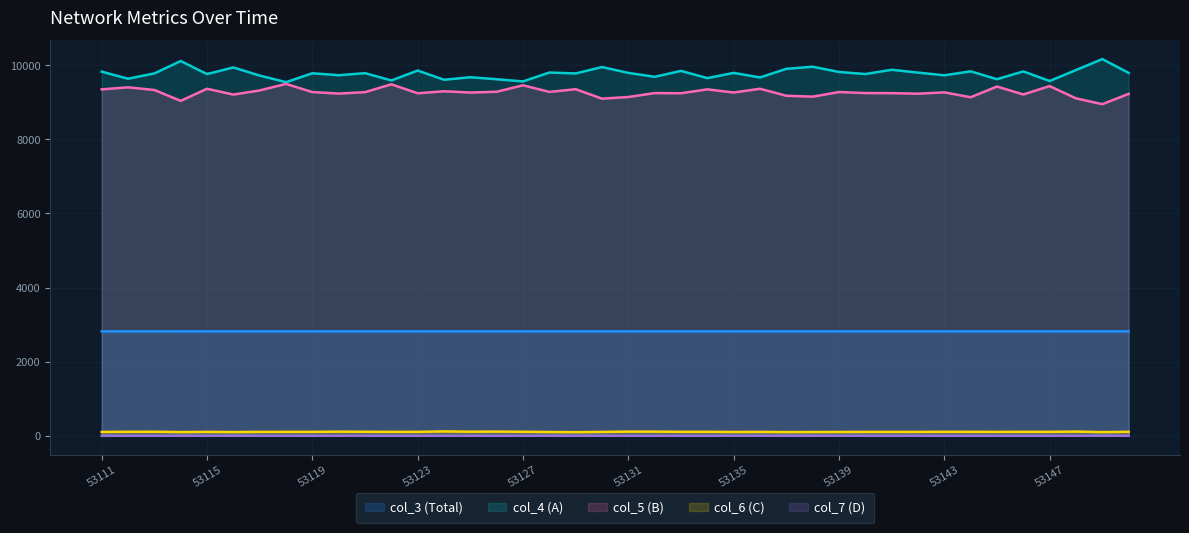

Between 35 and 23, which is larger?

35